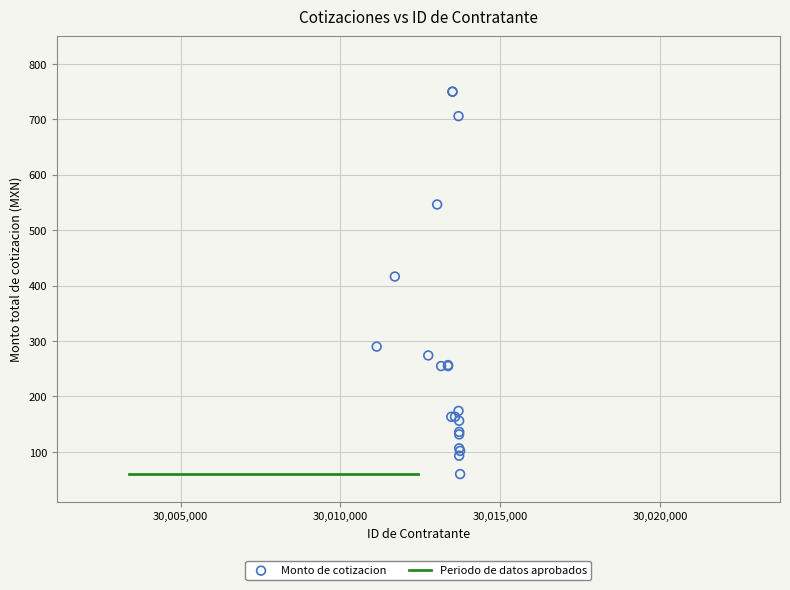

What Y value in the scatter plot is closest to 405?

416.4